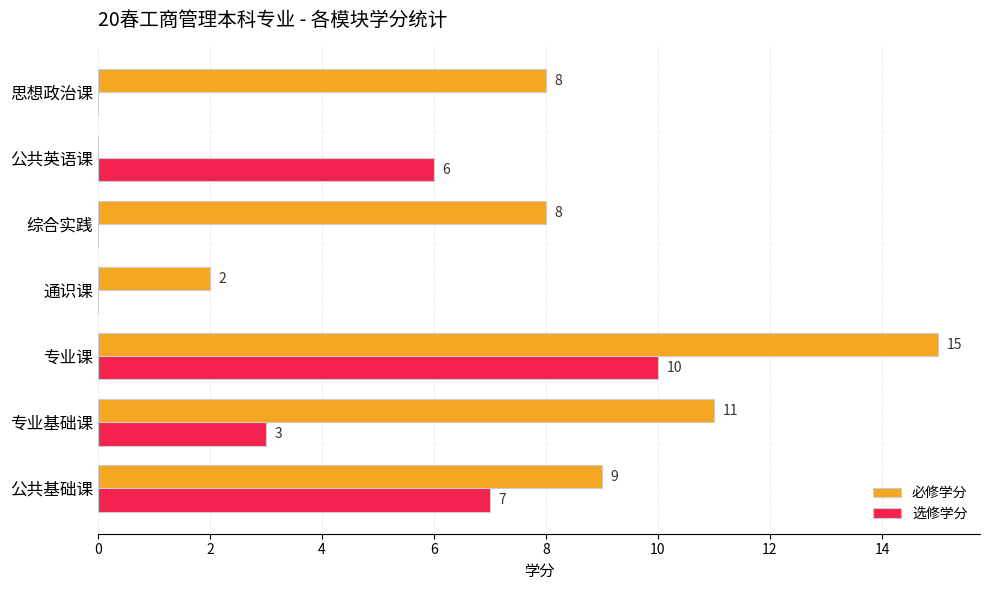

Which series has the largest total across all categories?

必修学分